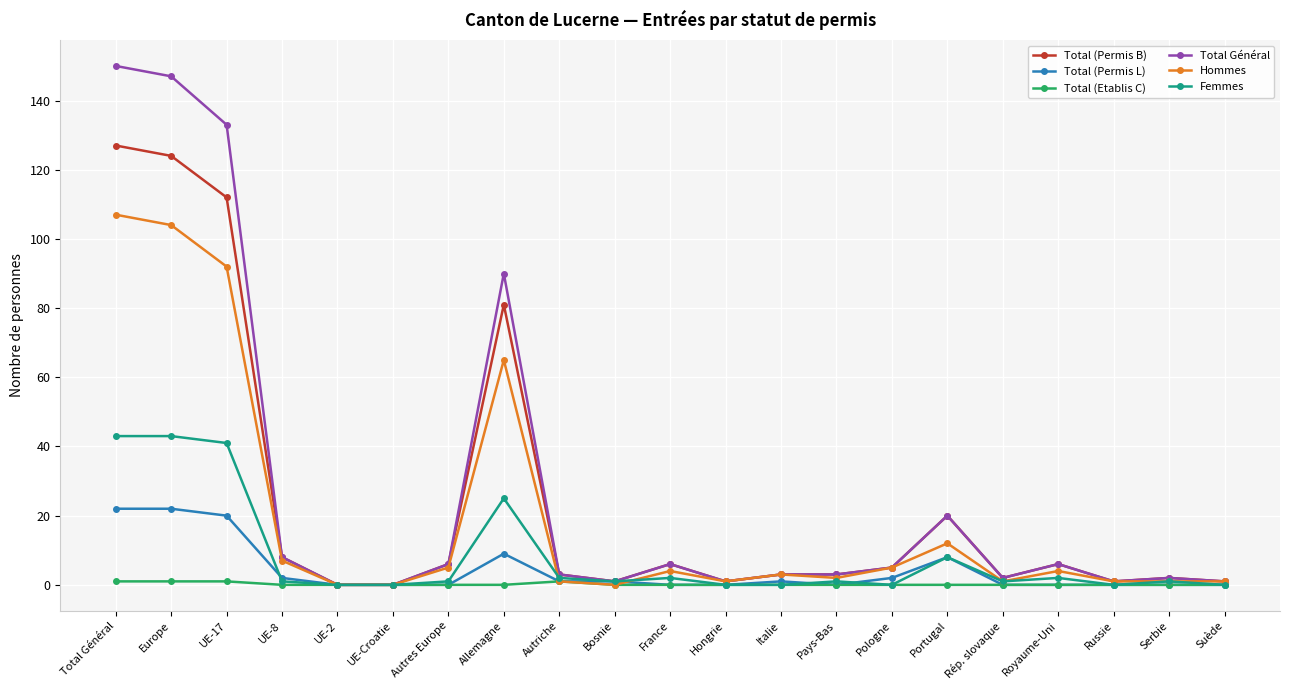

What is the label of the 1st point from the right?

Suède